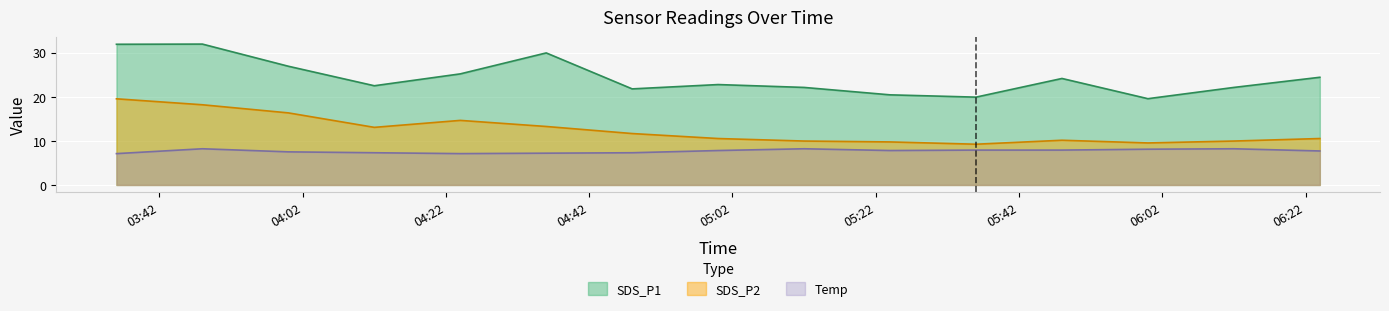

At how many categories does at least one series exceed 12?

15